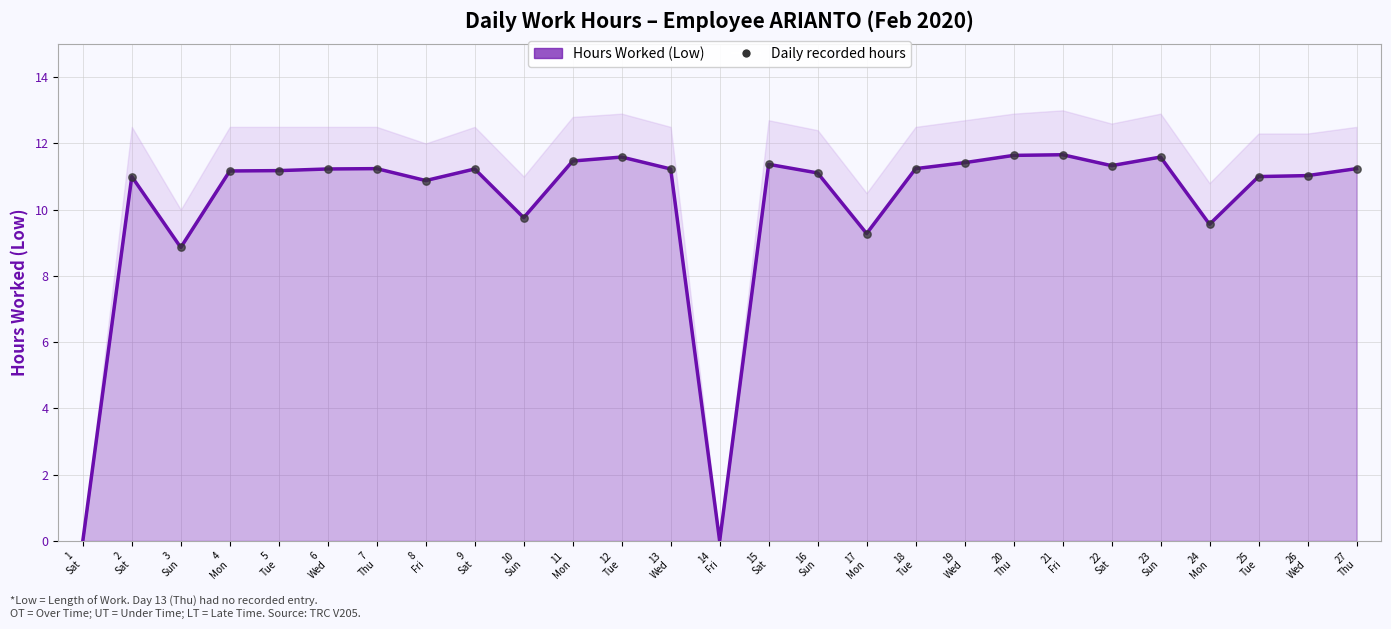

What is the total value across all series at 6
Wed?

22.5